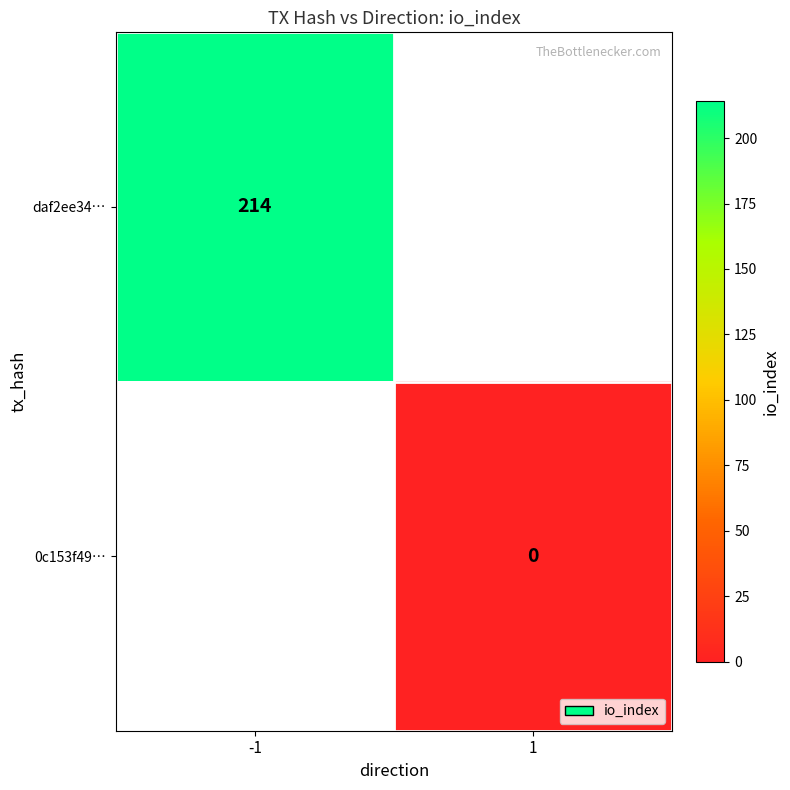

Is it true that daf2ee34… equals 344 at -1?

False